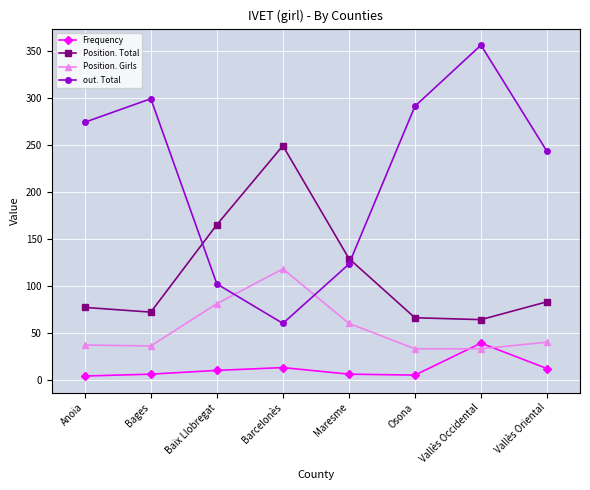

In Position. Total, how many points are higher than both neighbors (excluding endpoints)?

1